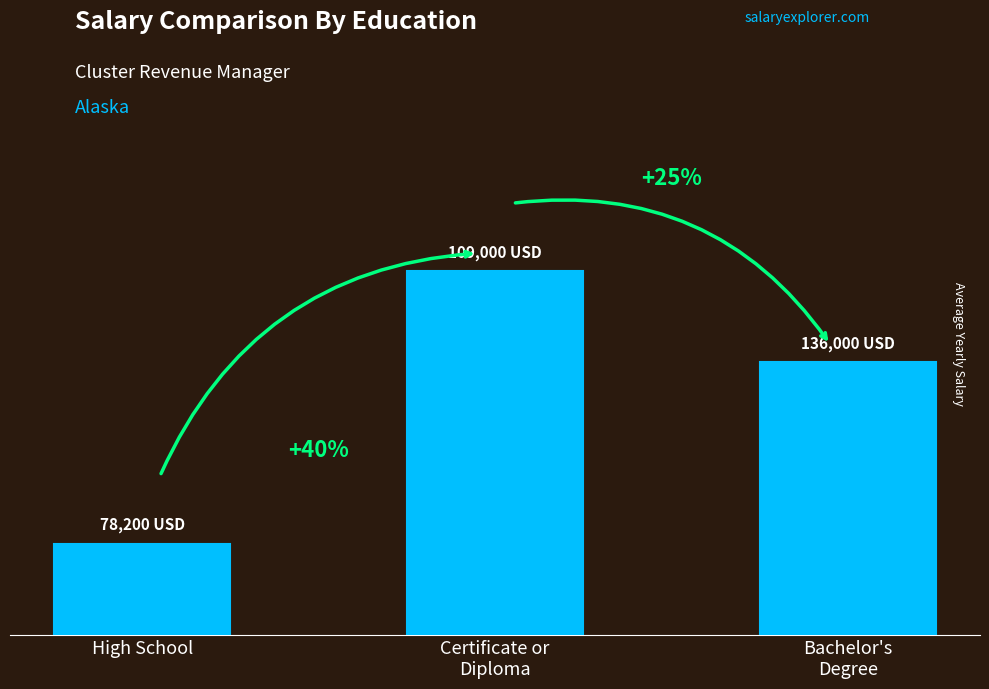

What is the sum of all values?

8